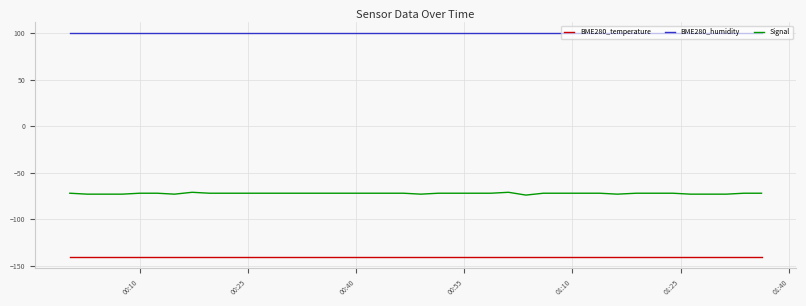

Rank the series by their average value, from lowest to highest.

BME280_temperature, Signal, BME280_humidity